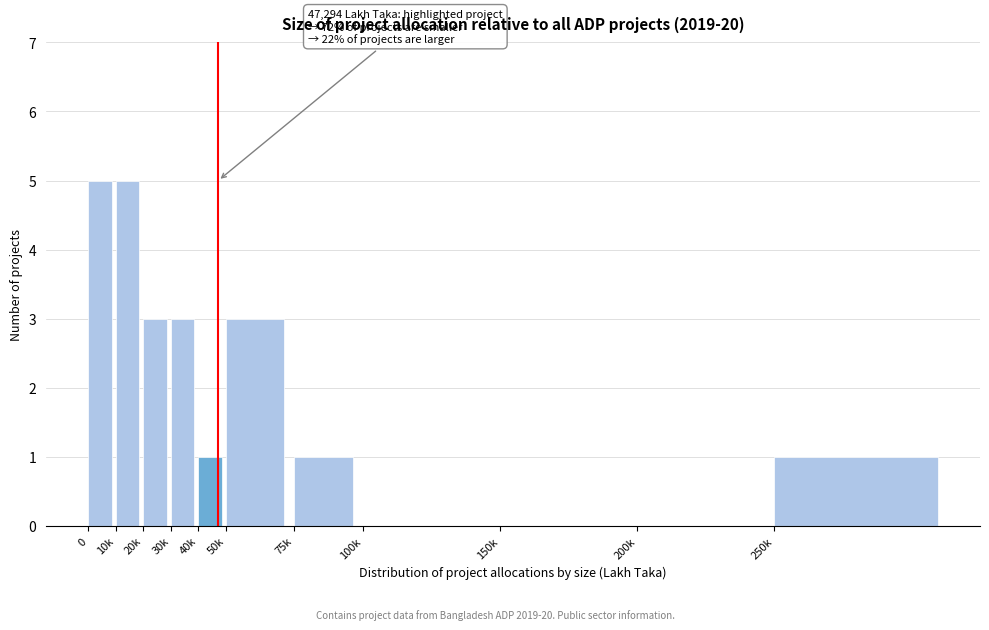

Reading right to left, what are all the values shown in this chart?

250k=1	200k=0	150k=0	100k=0	75k=1	50k=3	40k=1	30k=3	20k=3	10k=5	0=5